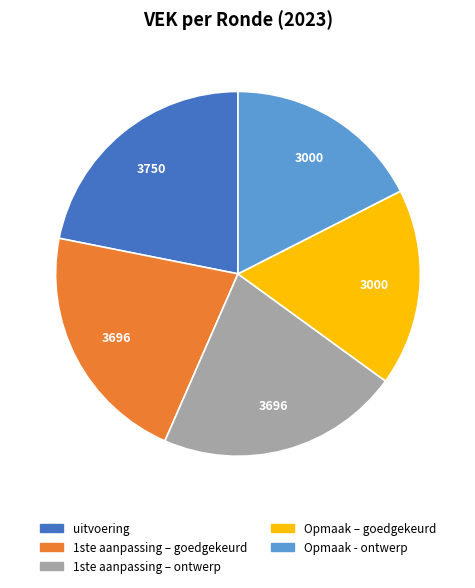

Count the number of slices in the pie.

5